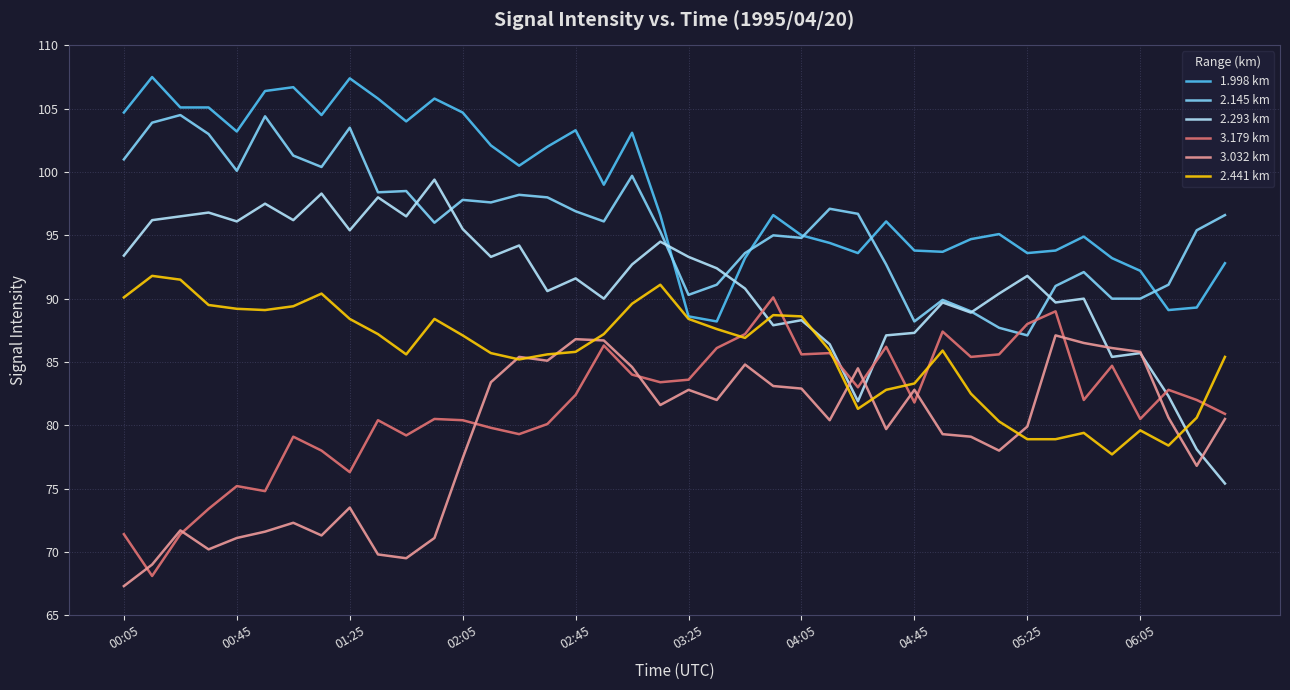

True or false: 2.145 km and 3.032 km intersect in this chart.

False